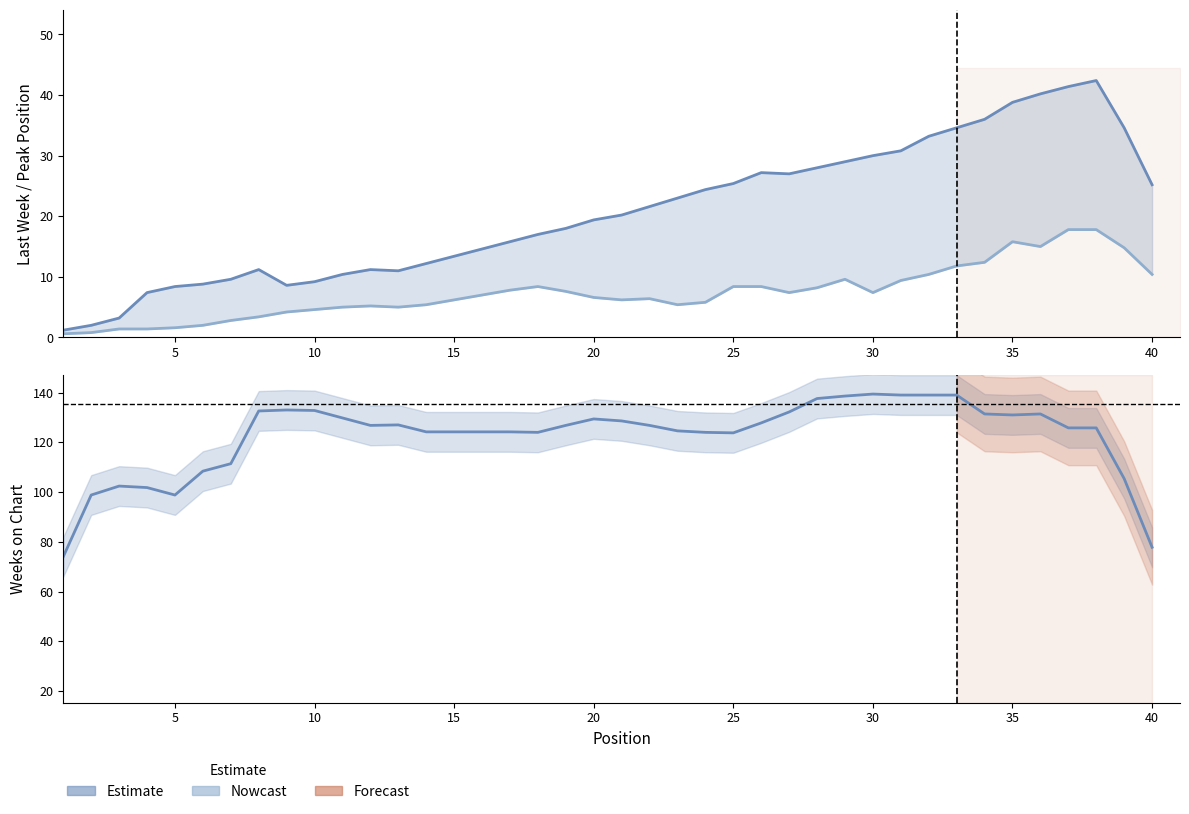

Which has a higher value, 15 or 5?

15